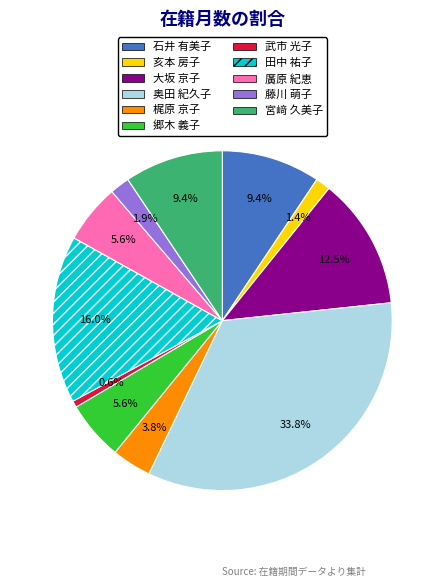

Count the number of slices in the pie.

11